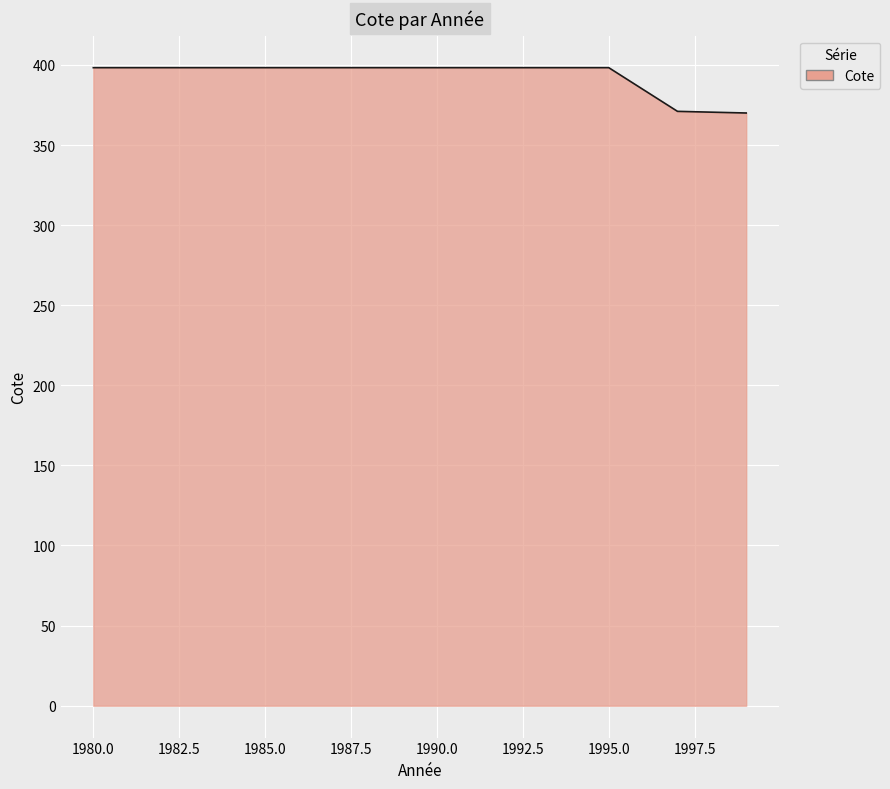

What is the smallest value displayed?

370.0